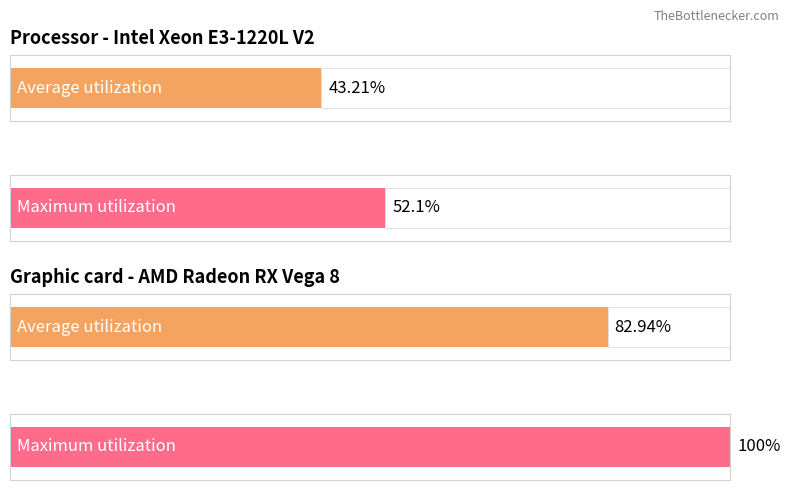

Is it true that Average utilization equals 3.0 at 23?

False